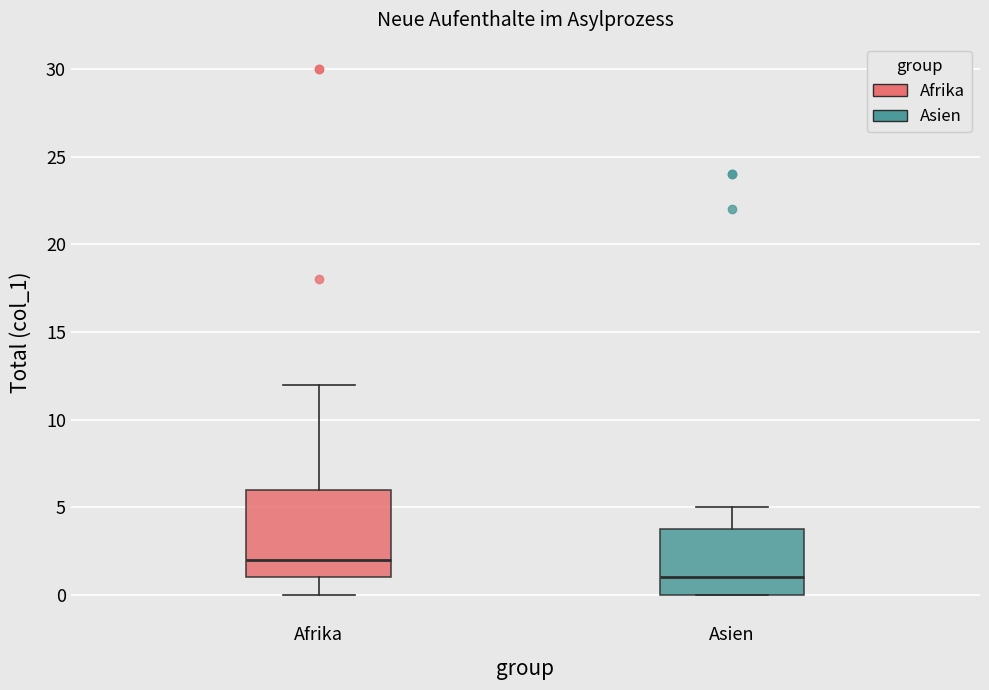

Which box's median line is the highest?

Afrika